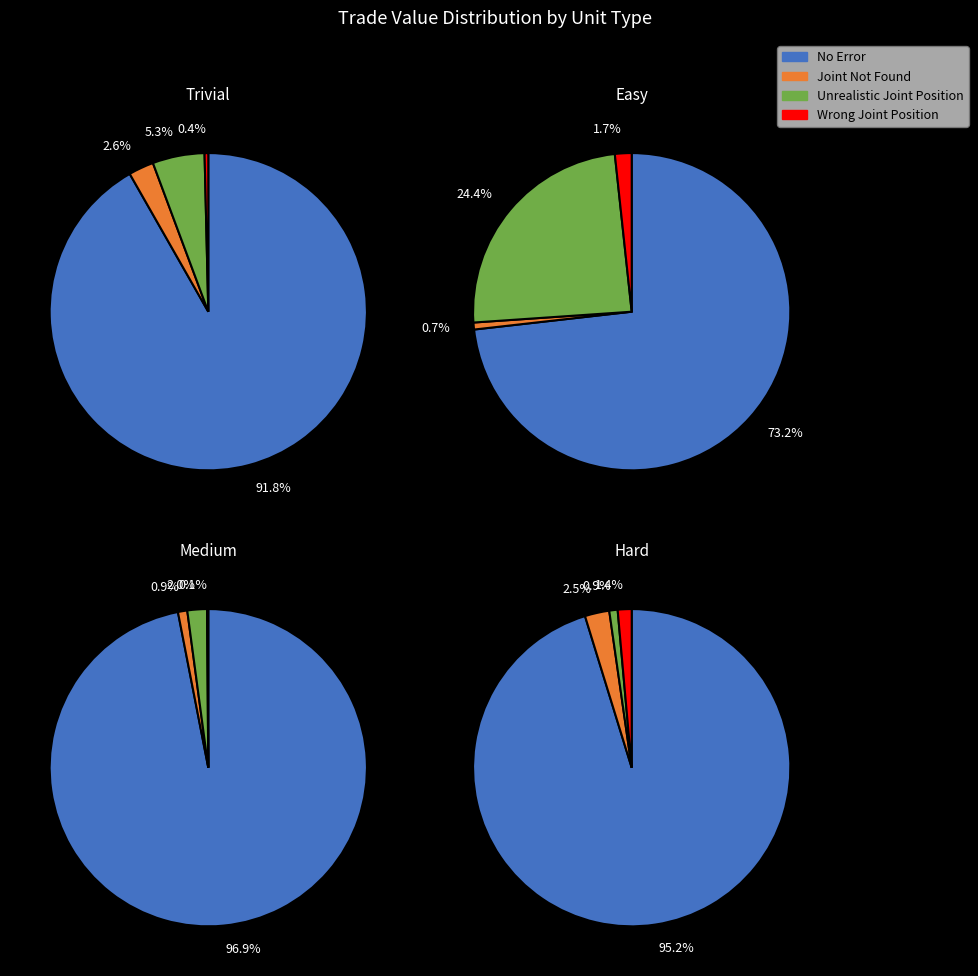

True or false: 3 accounts for 31% of the total.

False